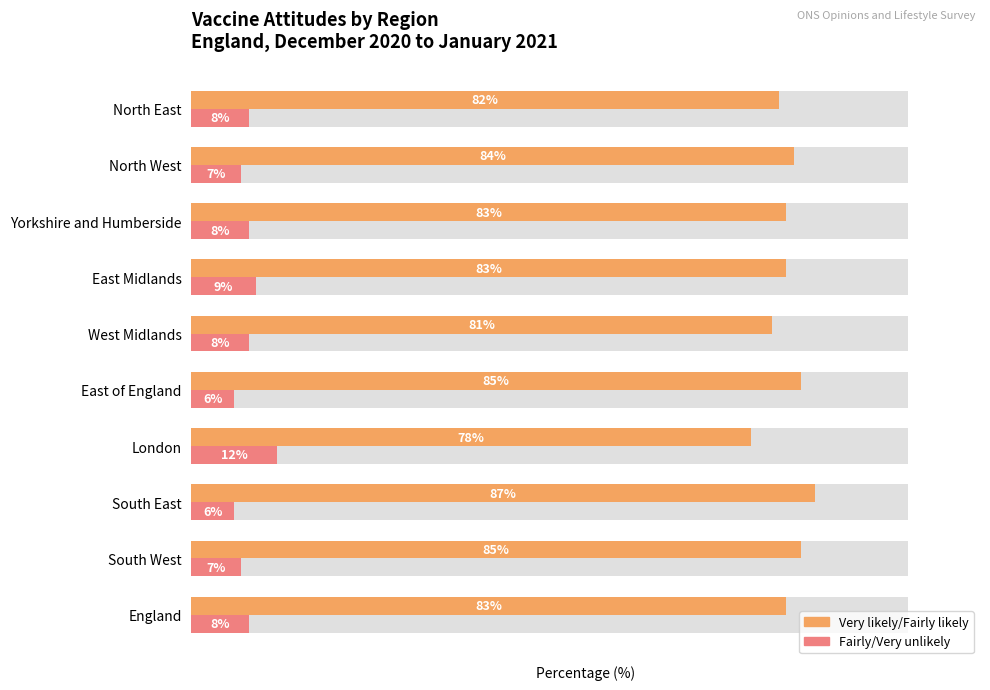

What is the value of the Fairly/Very unlikely bar at the 2nd from the left?

7